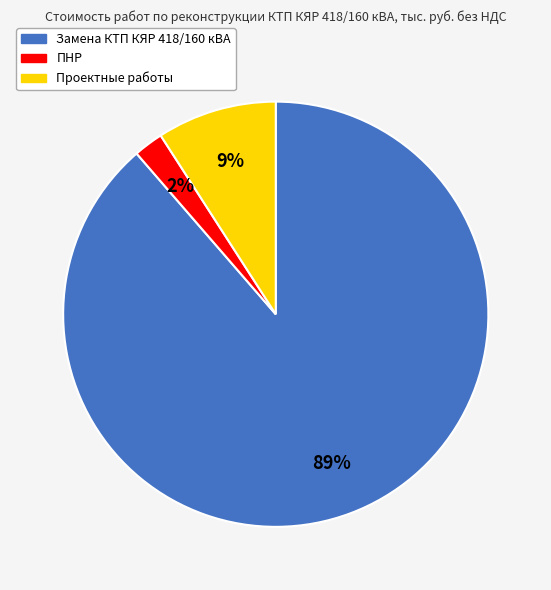

Is it true that Замена КТП КЯР 418/160 кВА is 94% of the pie?

False